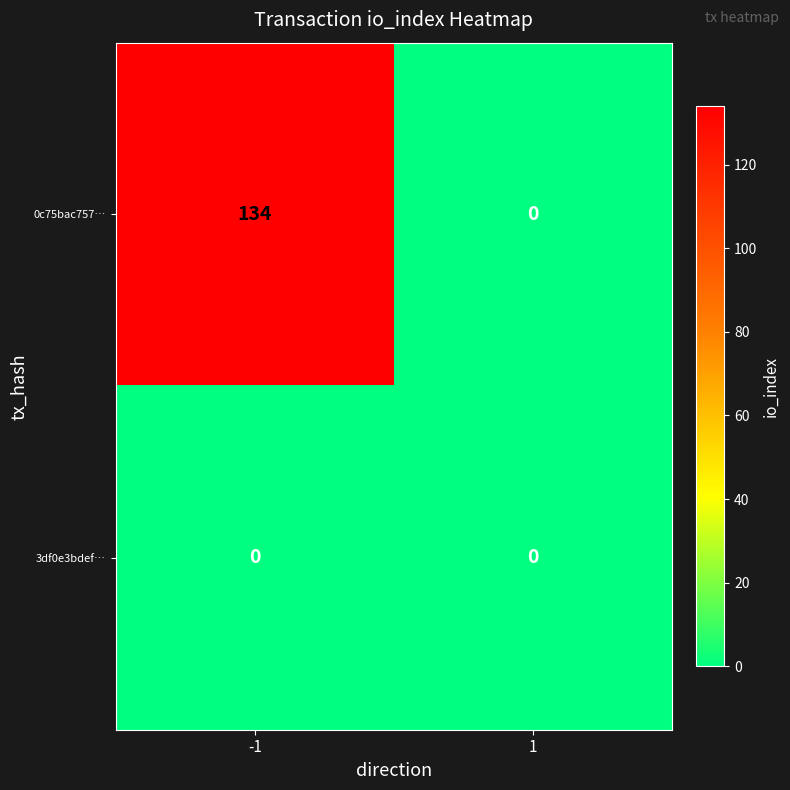

Which series changed the most between -1 and 1?

0c75bac757…